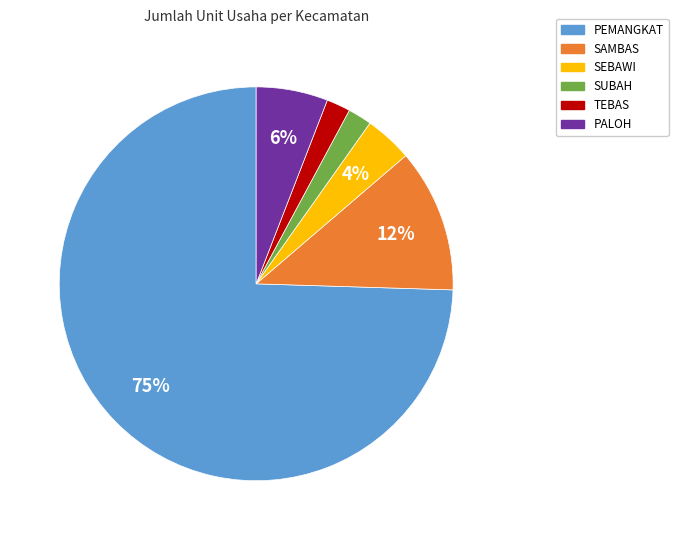

The PALOH slice represents 1% of the pie. True or false?

False